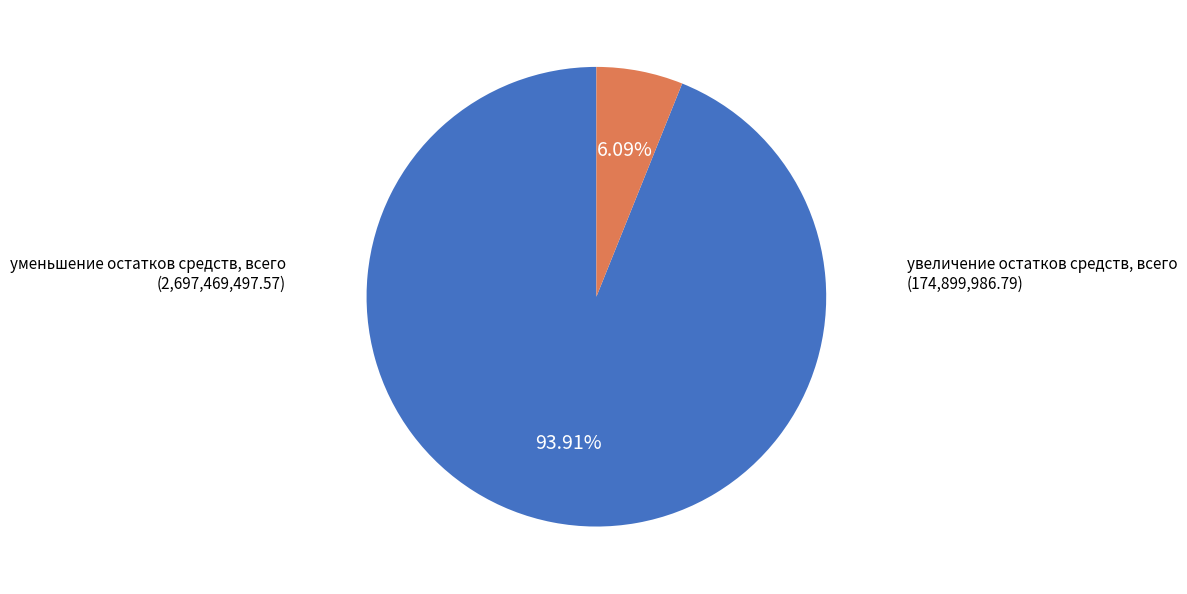

Rank the categories by value from highest to lowest.

уменьшение остатков средств, всего, увеличение остатков средств, всего